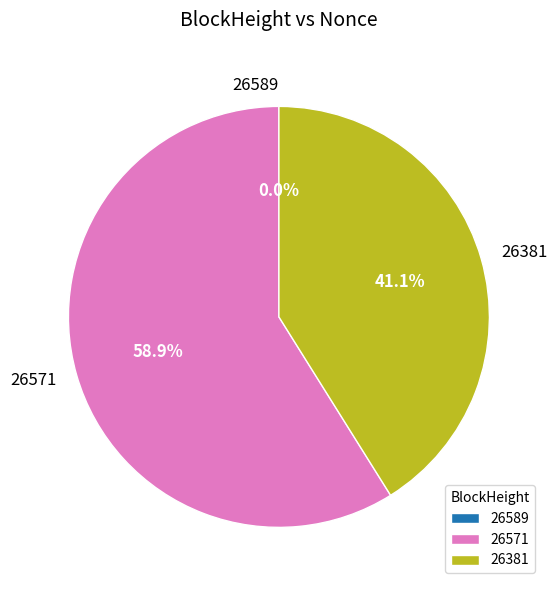

What percentage is NOT represented by 26571?

41.1%